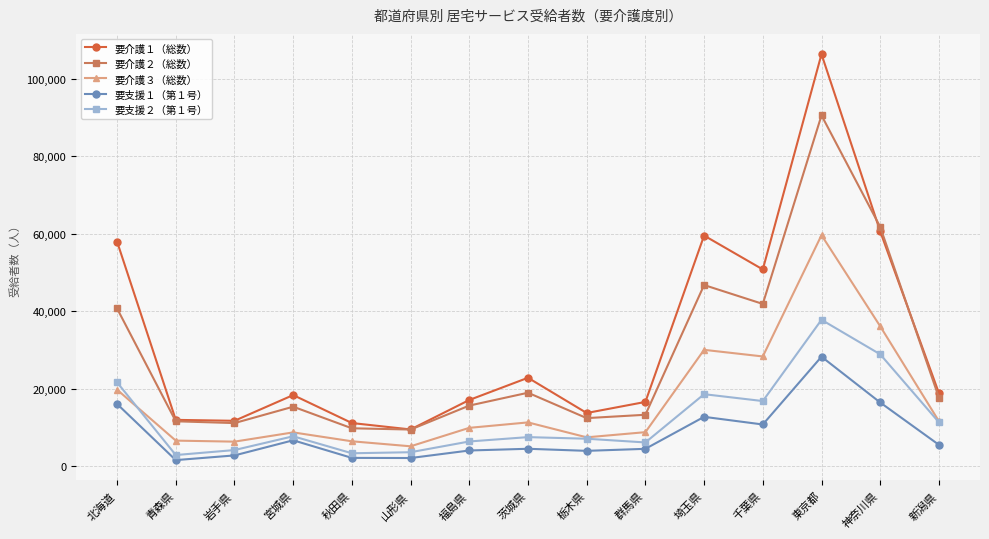

What is the label of the 14th point from the left?

神奈川県